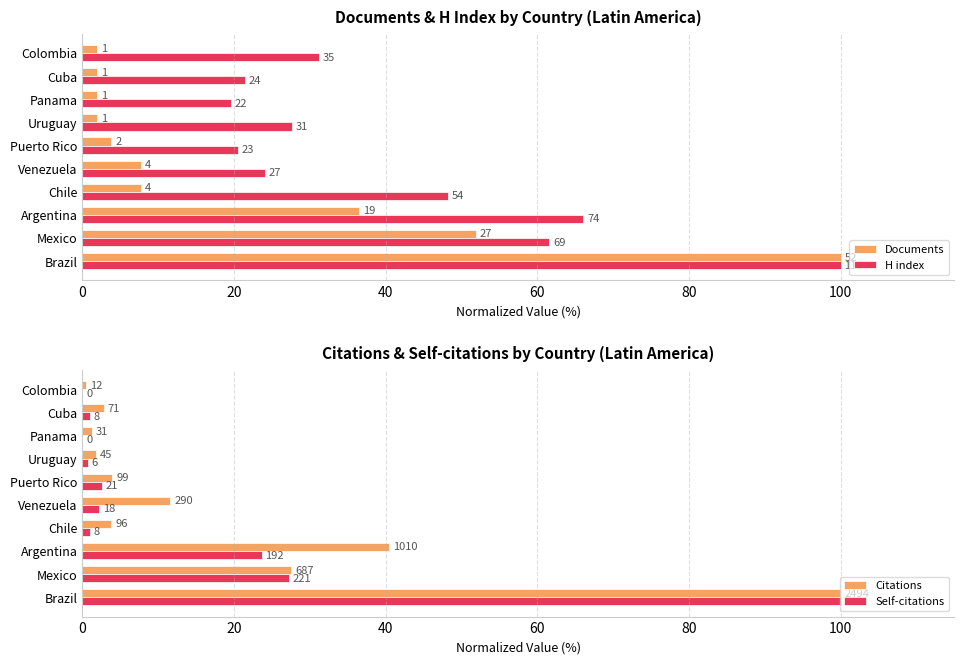

How many groups of bars are there?

10